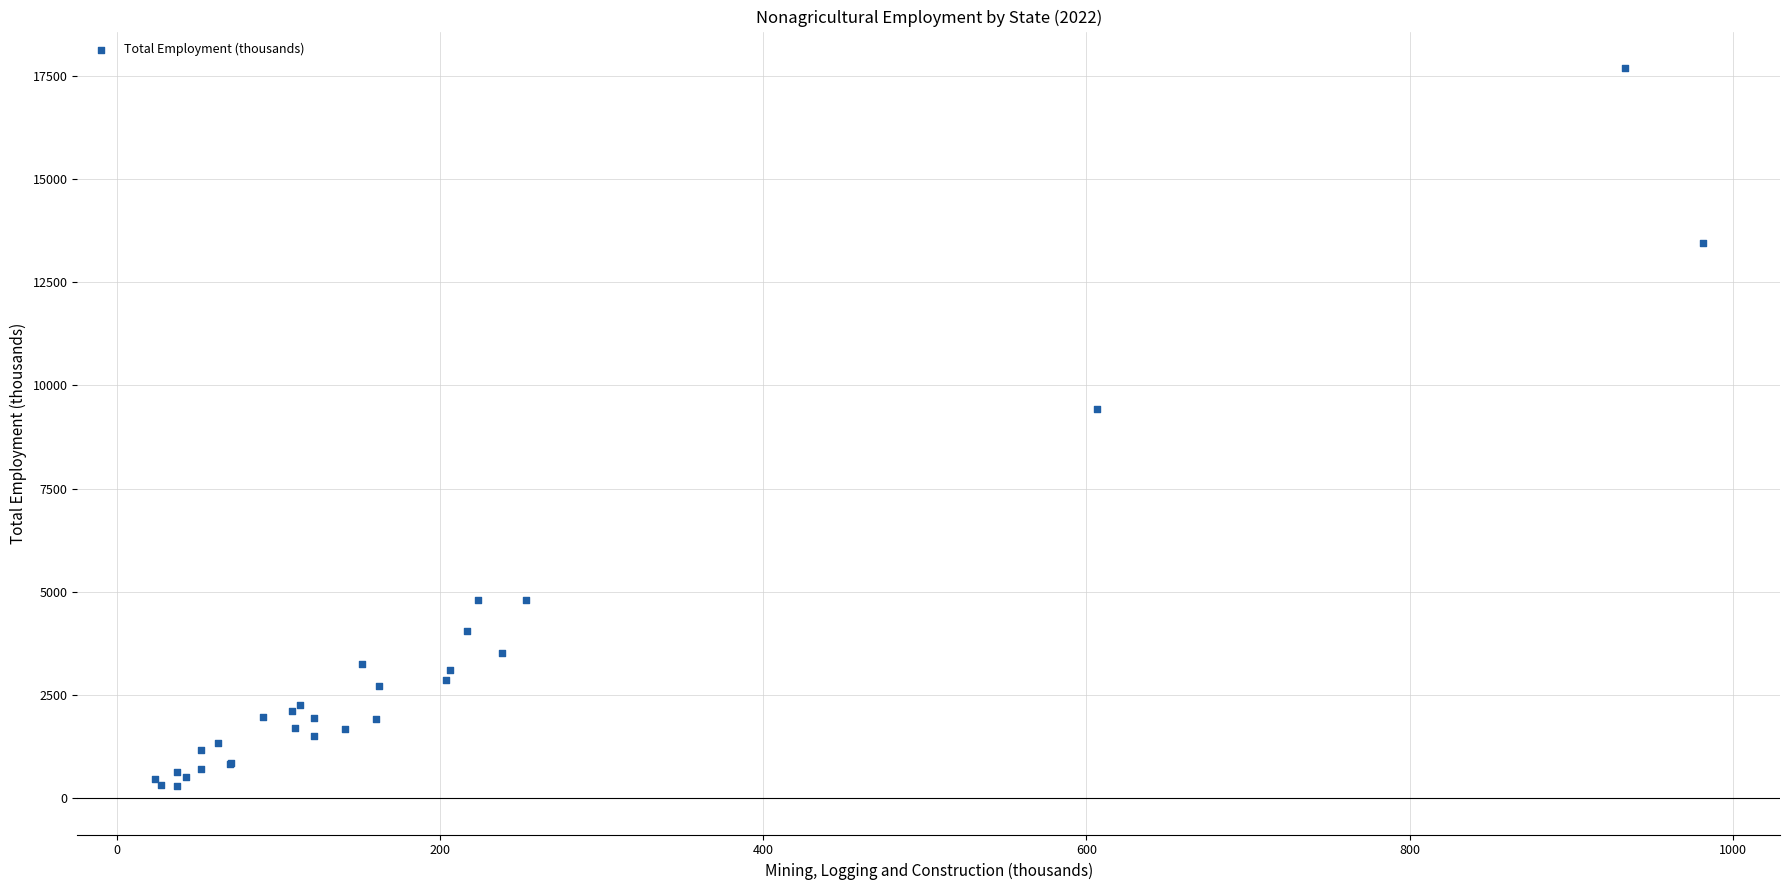

What Y value in the scatter plot is closest to 8985?

9423.2